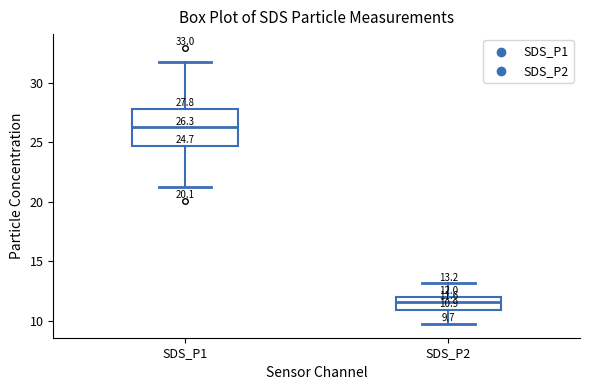

Which box has the highest median line?

SDS_P1